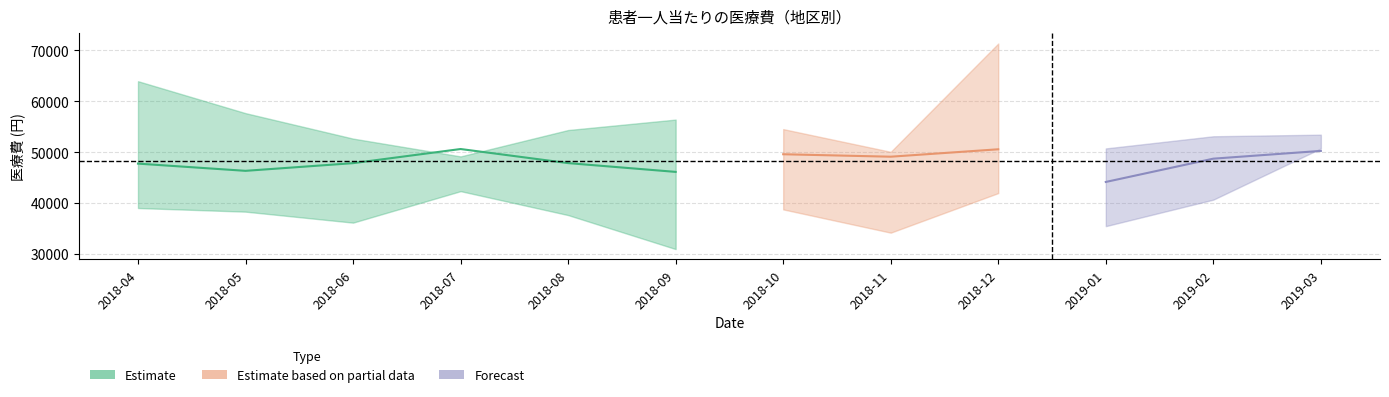

What is the label of the 12th point from the right?

2018-04